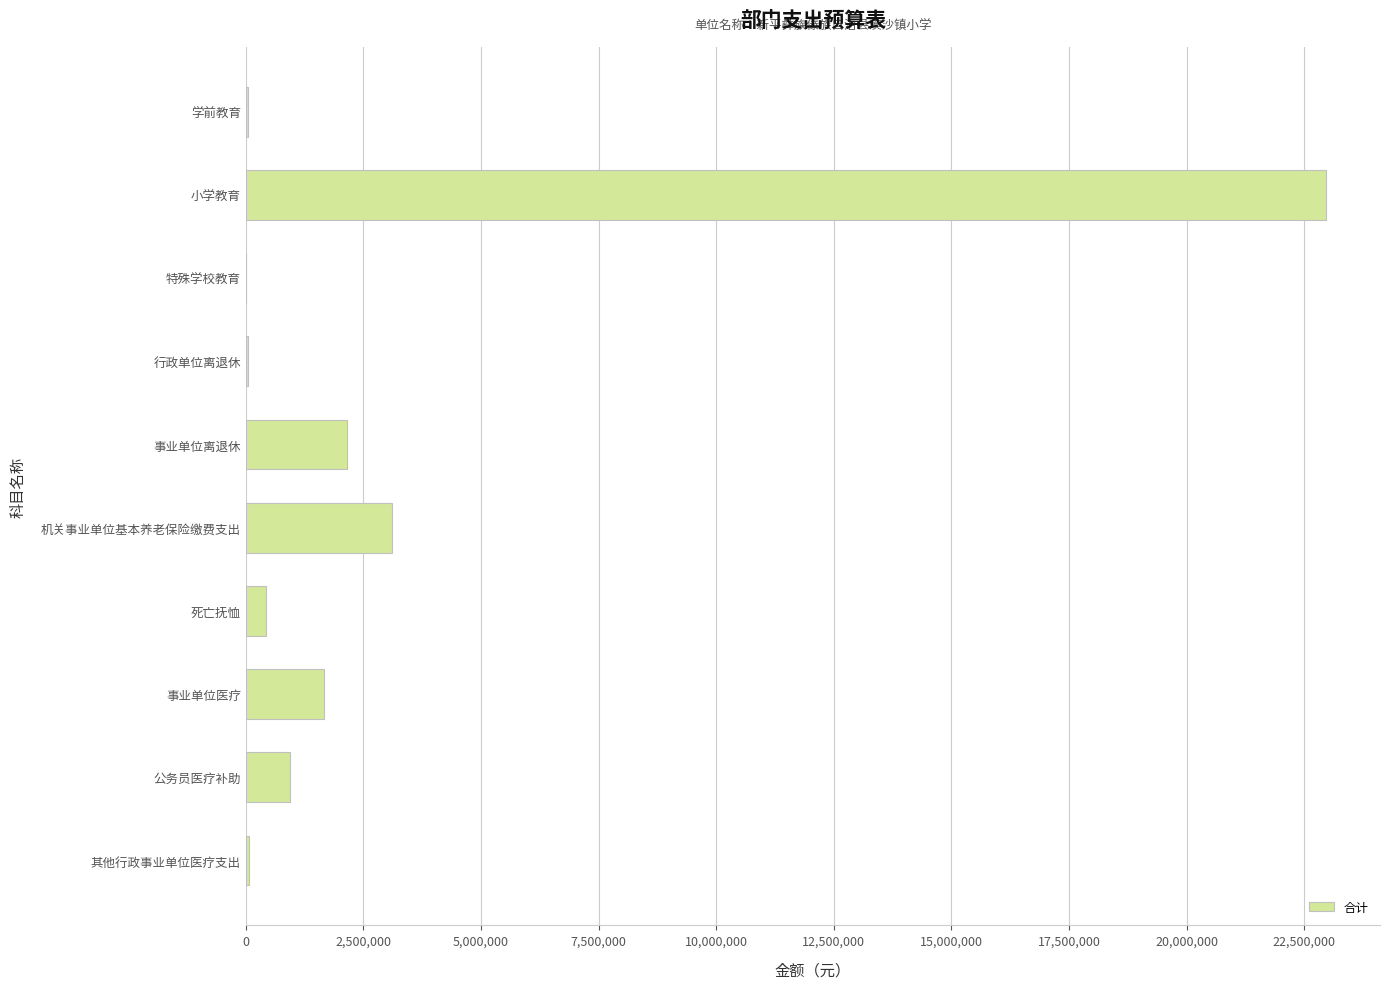

What is the approximate value at 事业单位离退休?

2160000.0